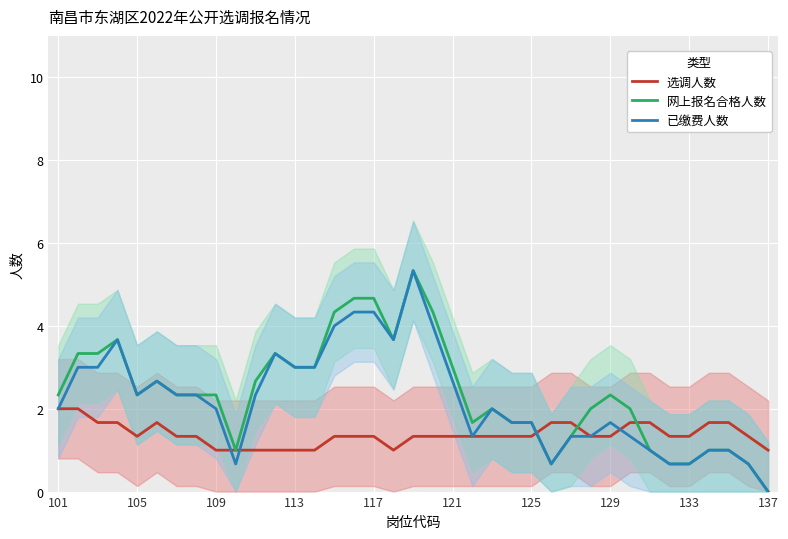

In 已缴费人数, how many points are higher than both neighbors (excluding endpoints)?

6